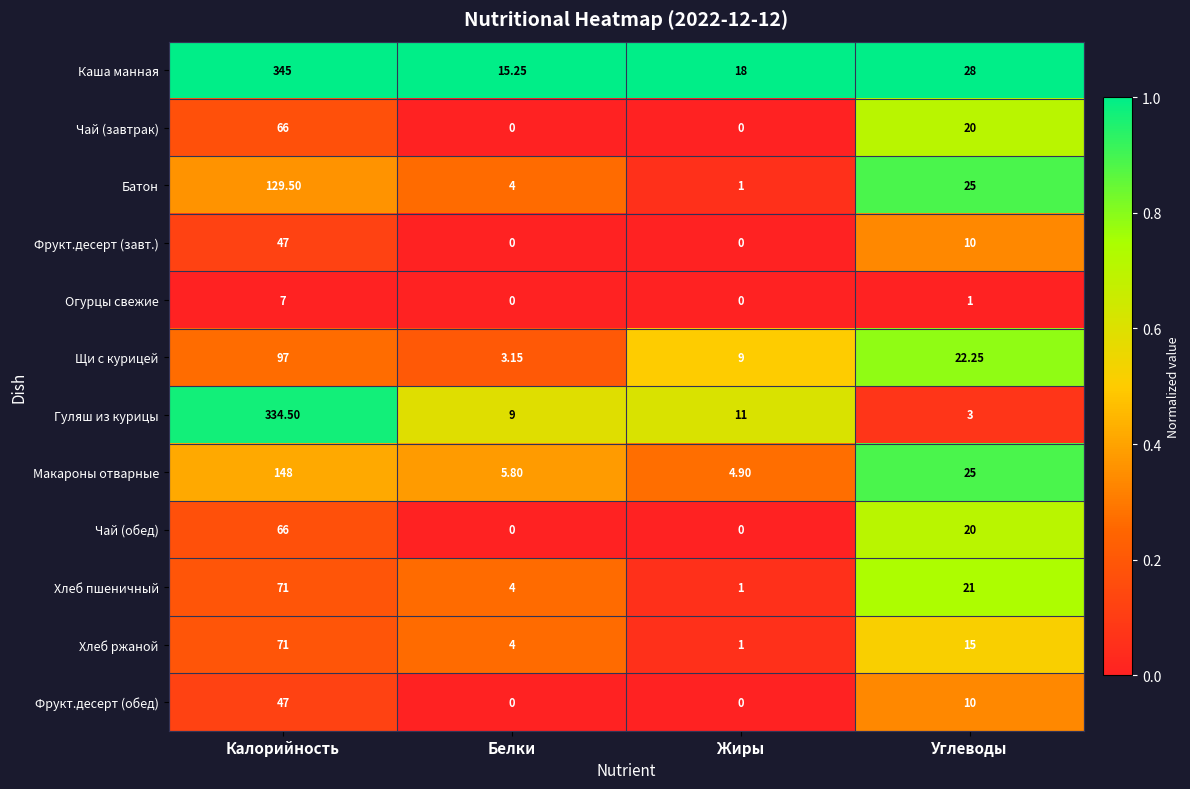

Between Белки and Жиры, which series saw the biggest shift?

Щи с курицей